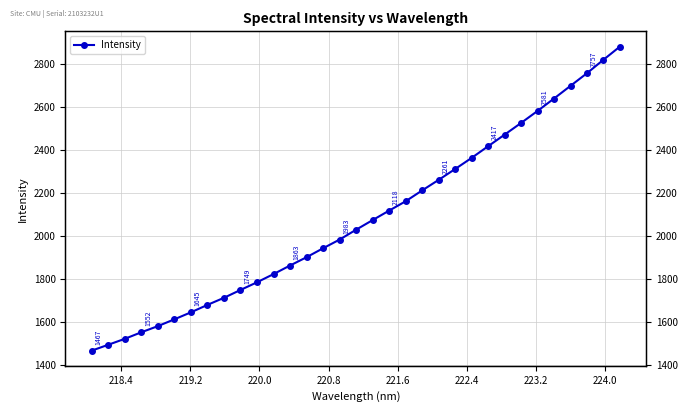

What is the maximum value shown in the chart?

2880.8